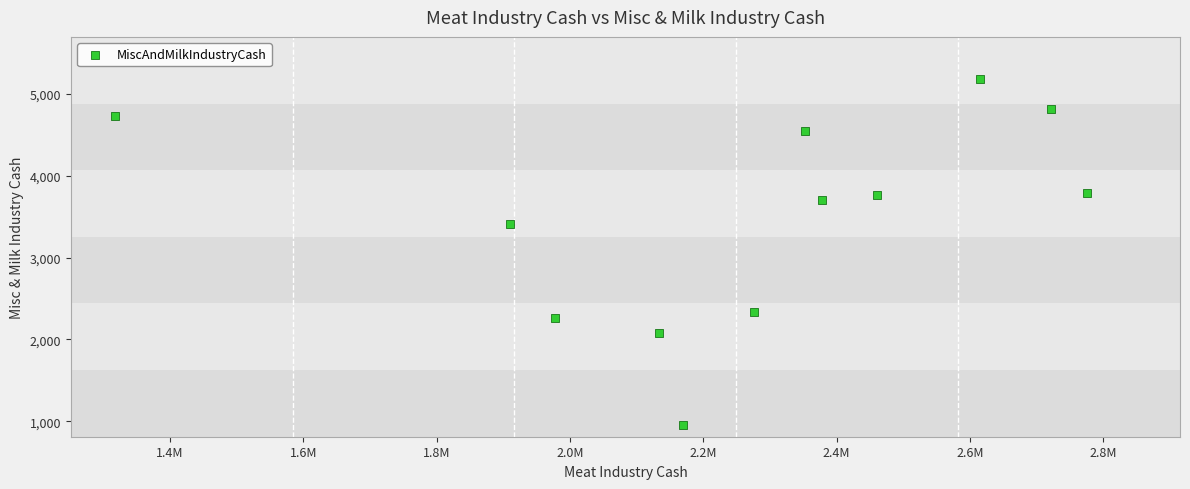

What Y value in the scatter plot is closest to 3066?

3412.2